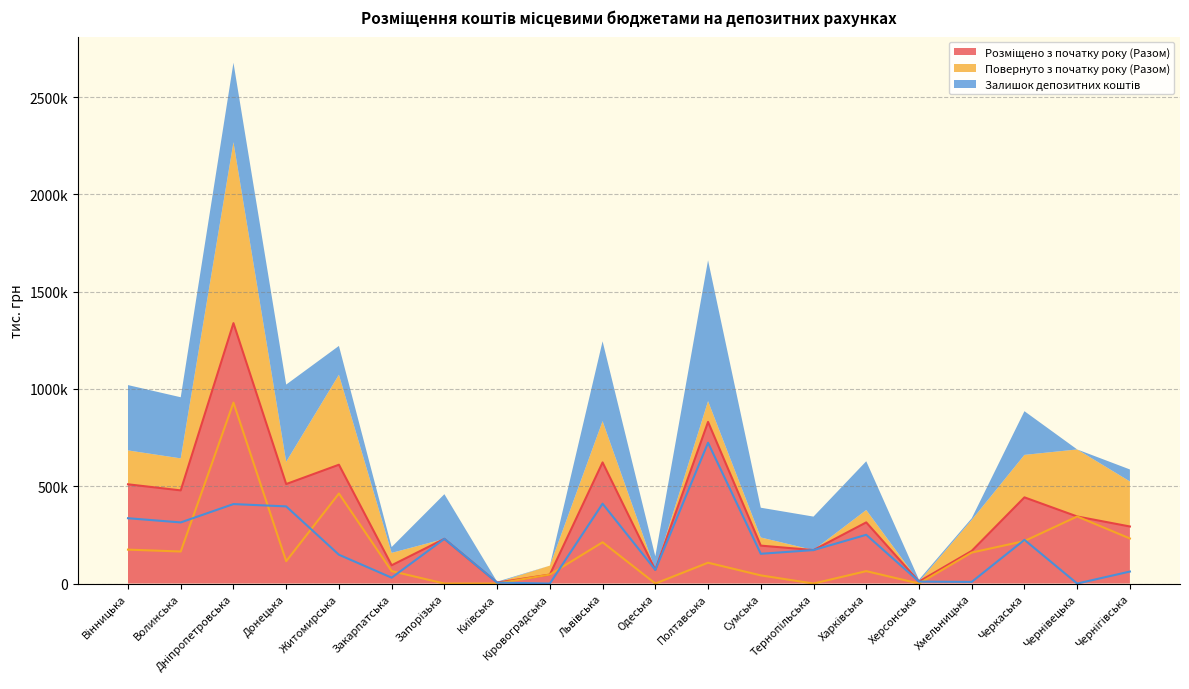

What position from the right is Полтавська?

9